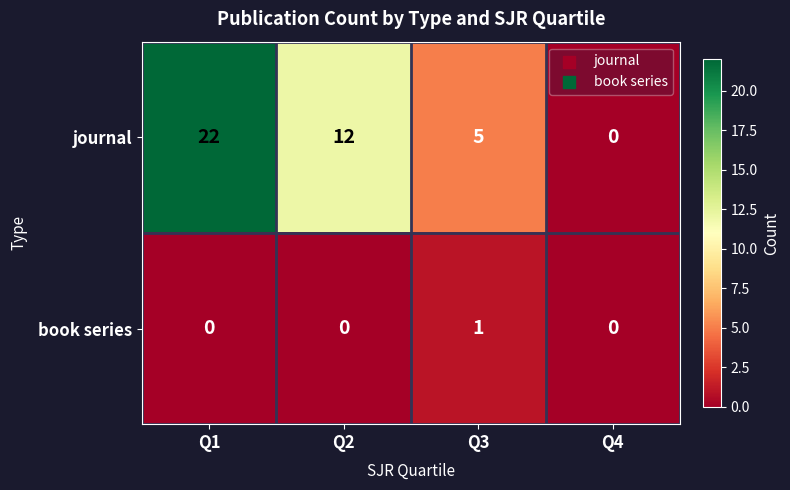

True or false: journal has a value of 22 at Q1.

True